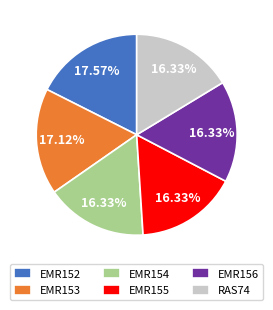

Approximately how many times larger is the value at EMR153 compared to EMR154?

1.0